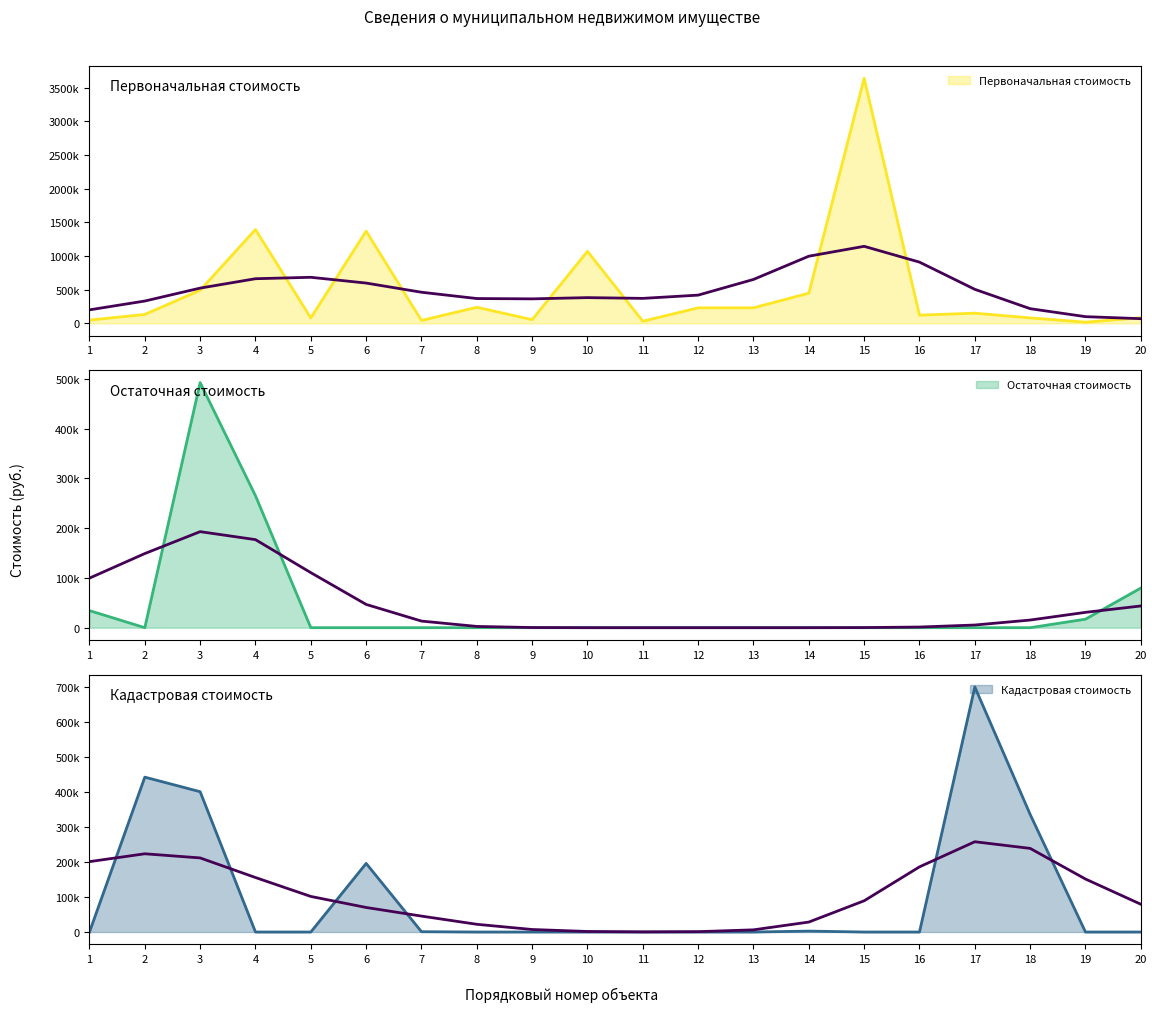

Reading left to right, list all the values displayed in this chart.

Первоначальная стоимость: 48600.0	132801.1	492288.5	1393679.5	81309.4	1370000.0	43119.5	239112.0	54963.4	1069984.0	32089.0	230512.0	230512.0	448000.0	3640347.2	122117.2	151311.2	81000.0	18010.1	83778.8
Остаточная стоимость: 34323.8	0.0	492288.5	264996.0	0.0	0.0	0.0	0.0	0.0	0.0	0.0	0.0	0.0	0.0	0.0	0.0	0.0	0.0	17109.6	79589.9
Кадастровая стоимость: 0.0	442422.8	400806.5	0.0	0.0	196011.4	917.1	0.0	0.0	0.0	0.0	0.0	0.0	2617.1	0.0	0.0	700125.7	336007.8	0.0	0.0